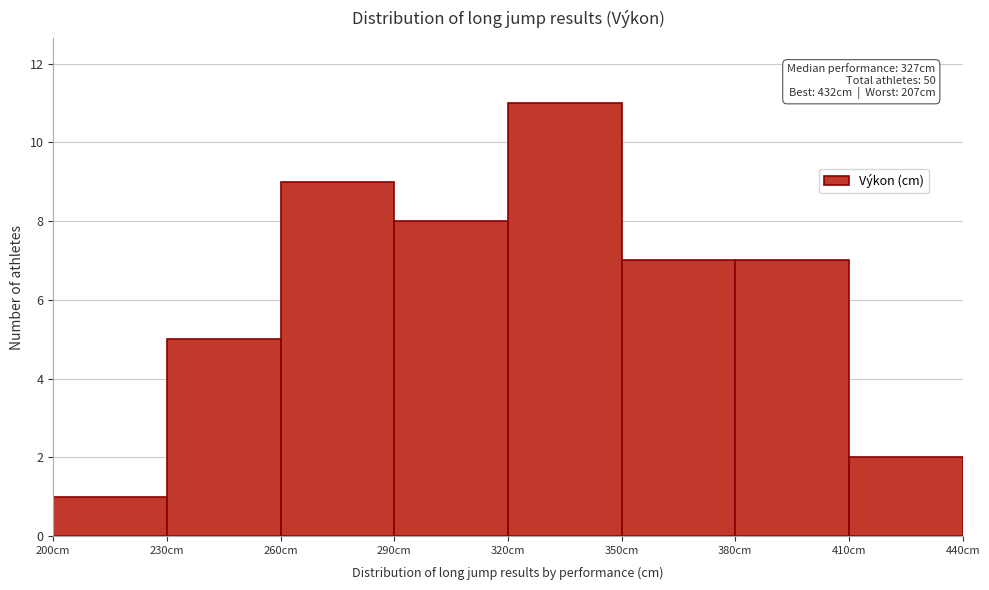

Which range on the x-axis has the tallest bar?

320 to 350